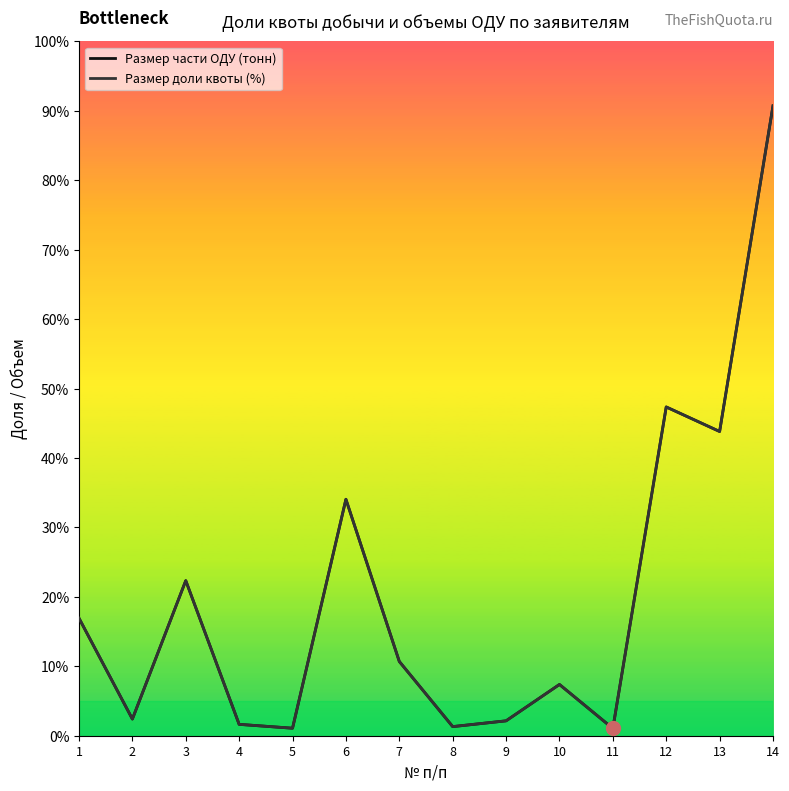

What is the sum of the Размер части ОДУ (тонн) values at 2 and 3?

865.8